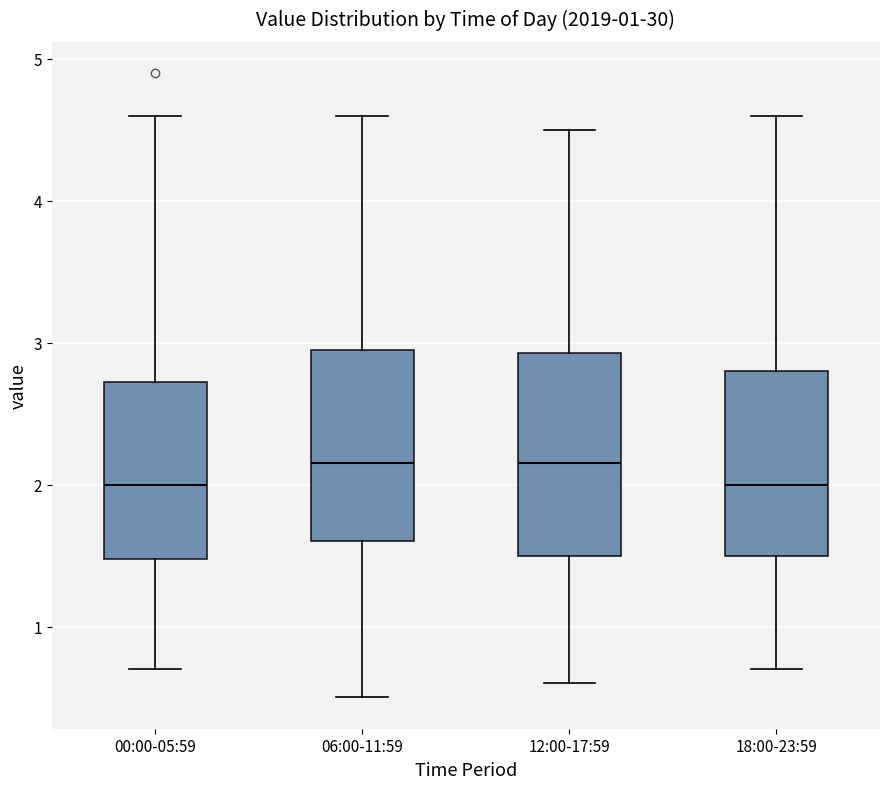

Where does the median line of the box for 12:00-17:59 sit on the y-axis? The values are not printed on the chart, so give them approximately, as read against the axis.

2.2